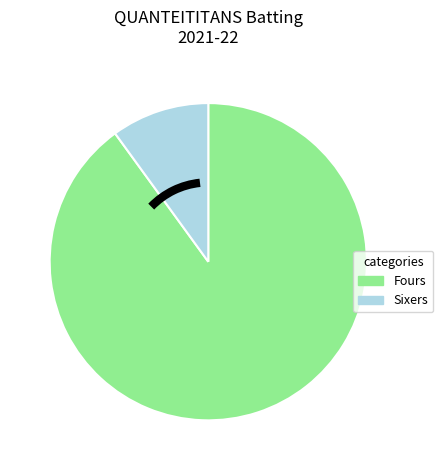

Is there a majority slice in this chart?

Yes